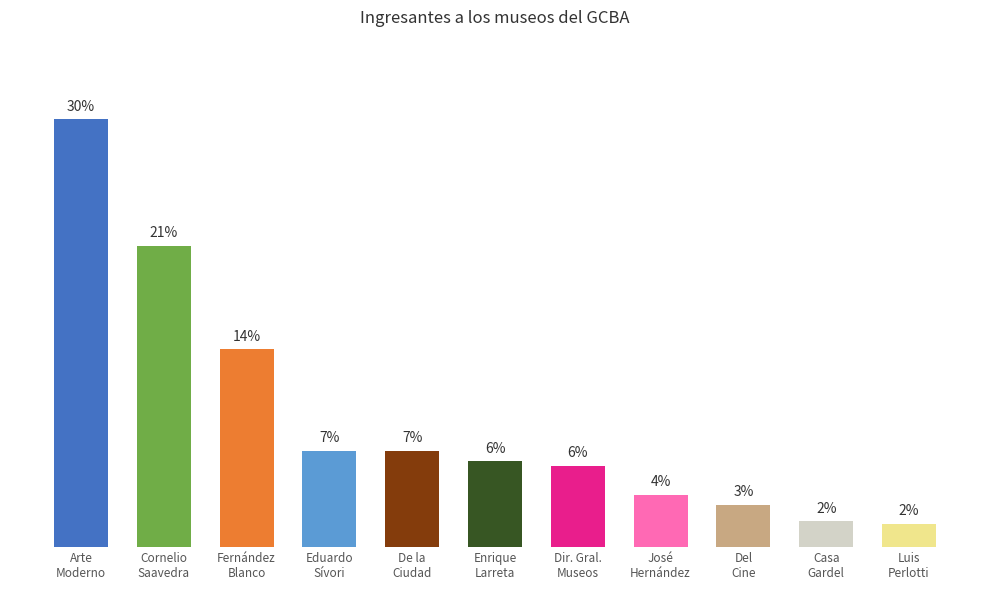

Does the chart contain any negative values?

No